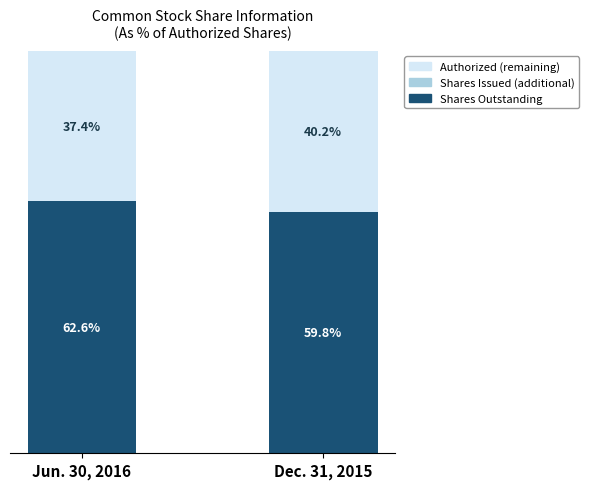

Rank the categories by Shares Outstanding value from highest to lowest.

Jun. 30, 2016, Dec. 31, 2015